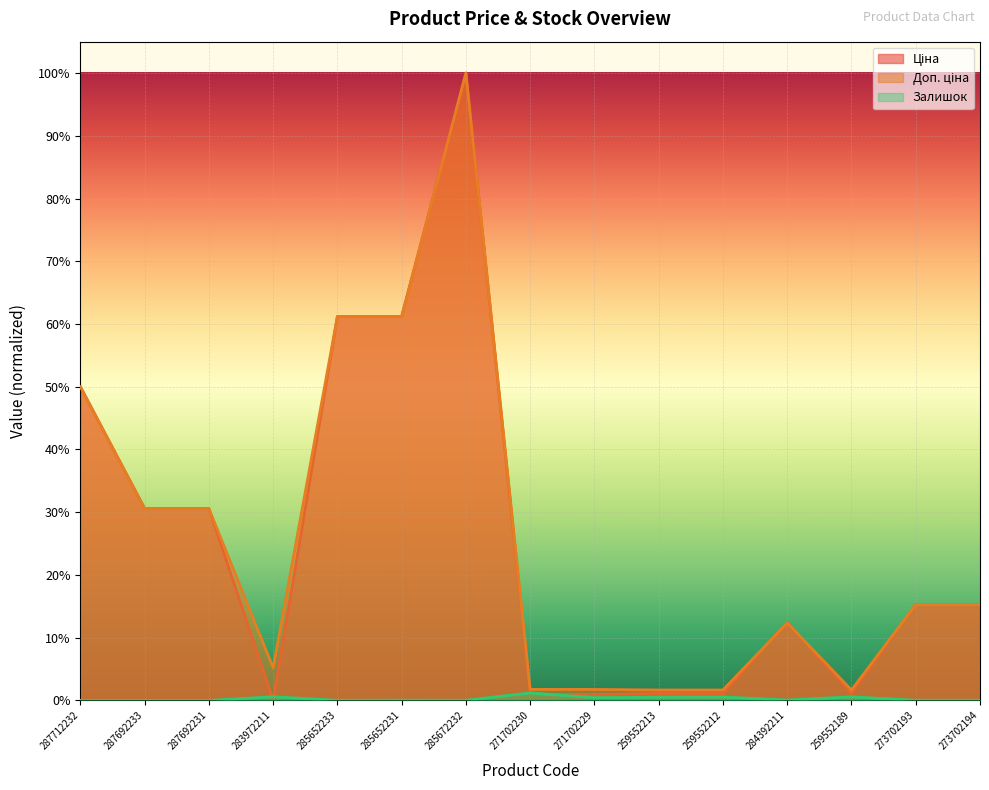

The Доп. ціна series shows 0.6 at 285652233. True or false?

True